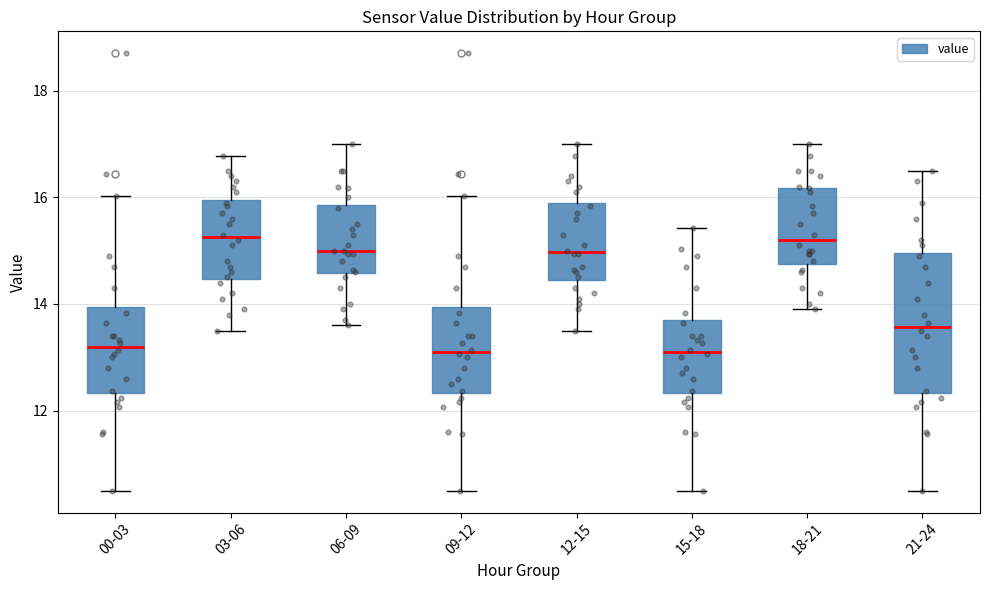

Reading left to right, read every box against the y-axis: the position of its median line, the range the box covers, and the ends of its whiskers. The values are not printed on the chart, so give them approximately, as read against the axis.

00-03: median 13.2, box 12.4 to 14.0, whiskers 10.6 to 16.0
03-06: median 15.2, box 14.4 to 16.0, whiskers 13.6 to 16.8
06-09: median 15.0, box 14.6 to 15.8, whiskers 13.6 to 17.0
09-12: median 13.2, box 12.4 to 14.0, whiskers 10.6 to 16.0
12-15: median 15.0, box 14.4 to 15.8, whiskers 13.6 to 17.0
15-18: median 13.2, box 12.4 to 13.6, whiskers 10.6 to 15.4
18-21: median 15.2, box 14.8 to 16.2, whiskers 14.0 to 17.0
21-24: median 13.6, box 12.4 to 15.0, whiskers 10.6 to 16.6